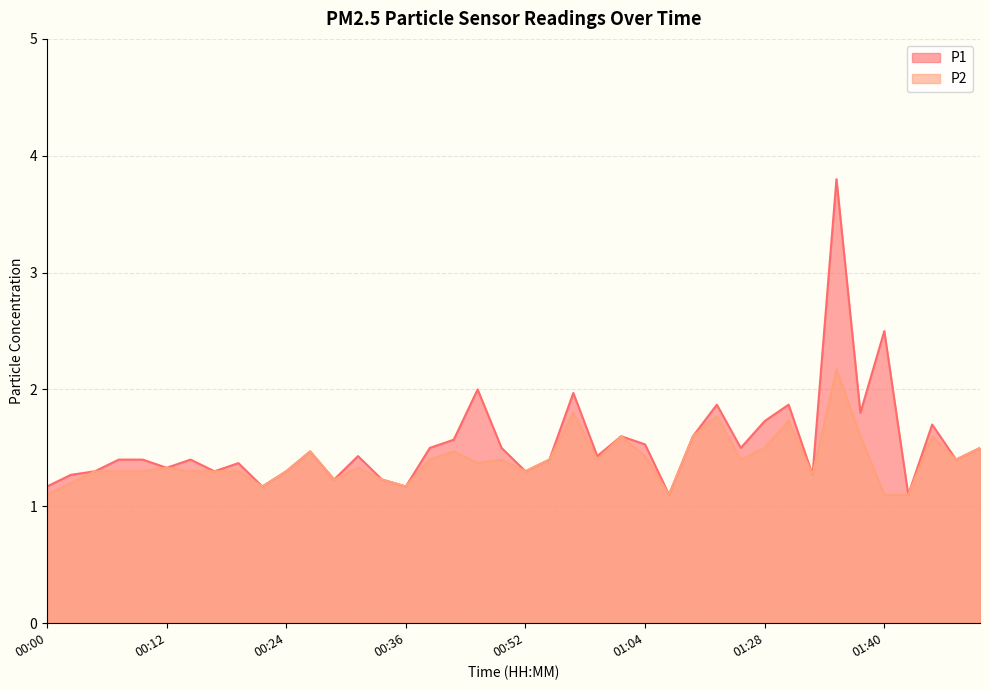

True or false: P2 and P1 intersect in this chart.

False